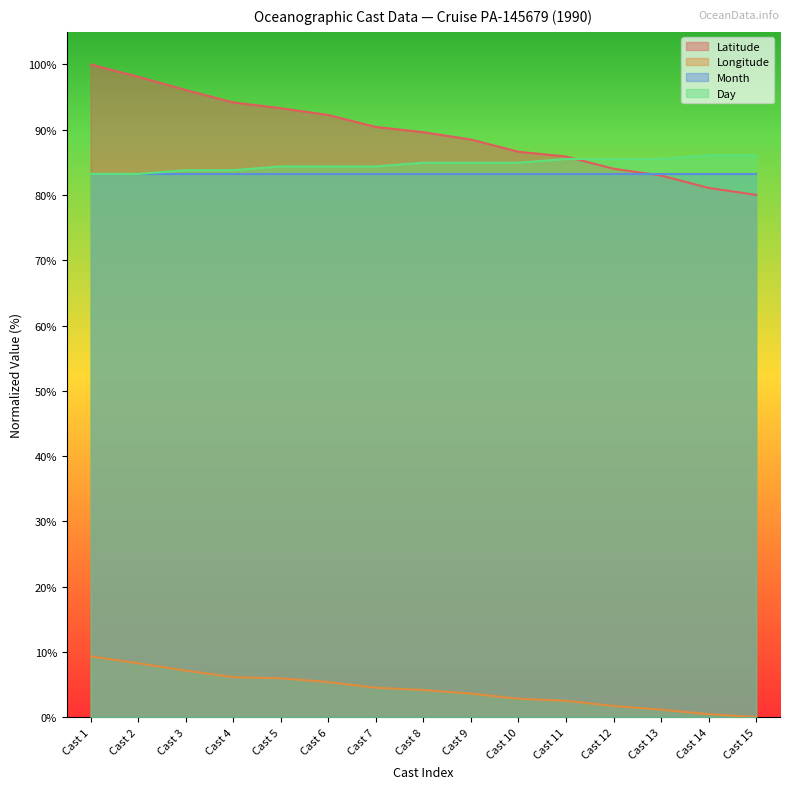

True or false: Day and Longitude intersect in this chart.

False